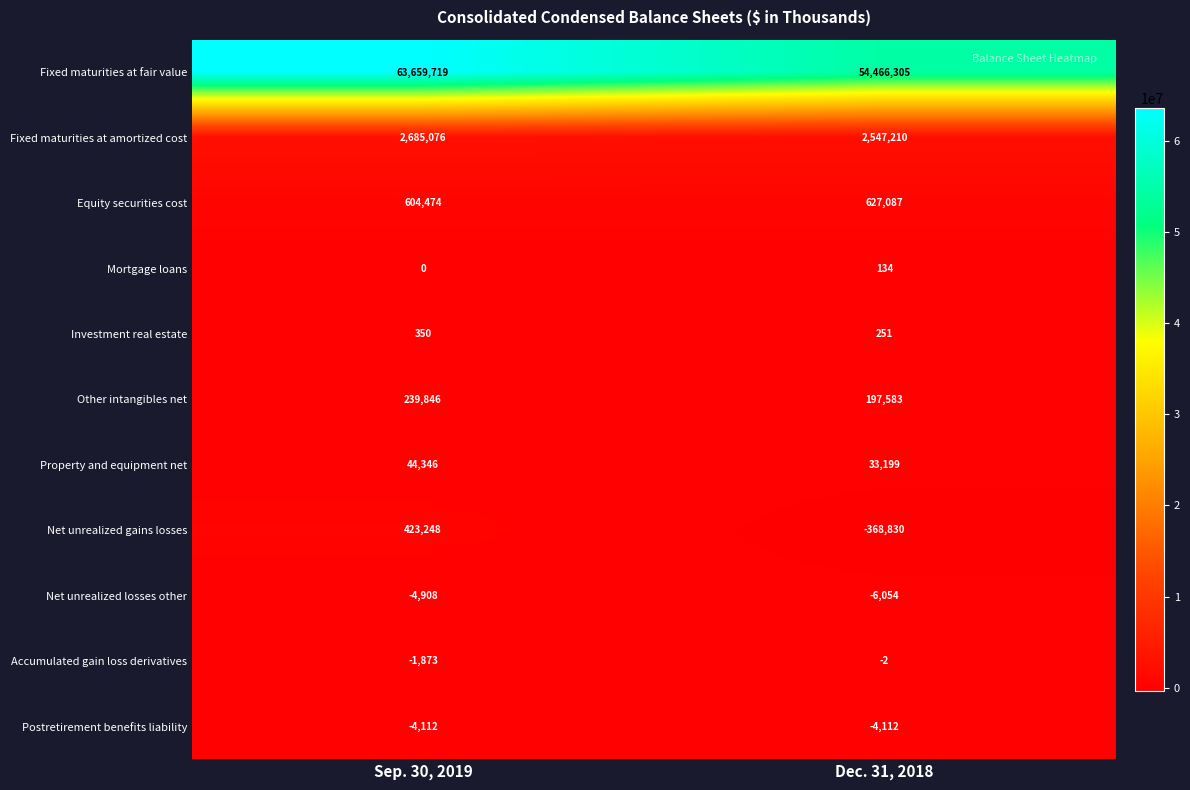

The value of Postretirement benefits liability at Dec. 31, 2018 is -5947. True or false?

False